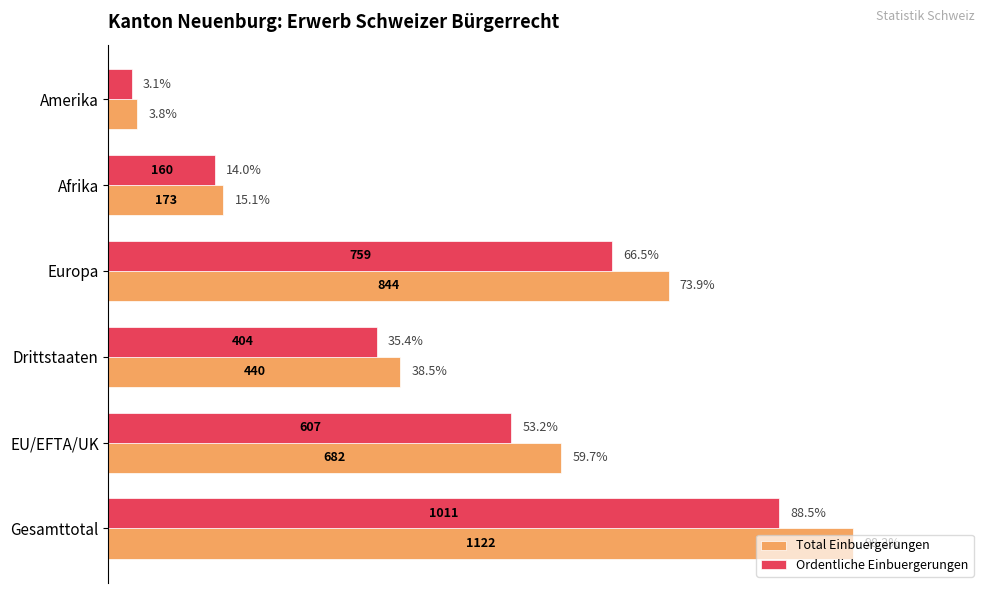

At which label does Total Einbuergerungen reach its peak?

Gesamttotal